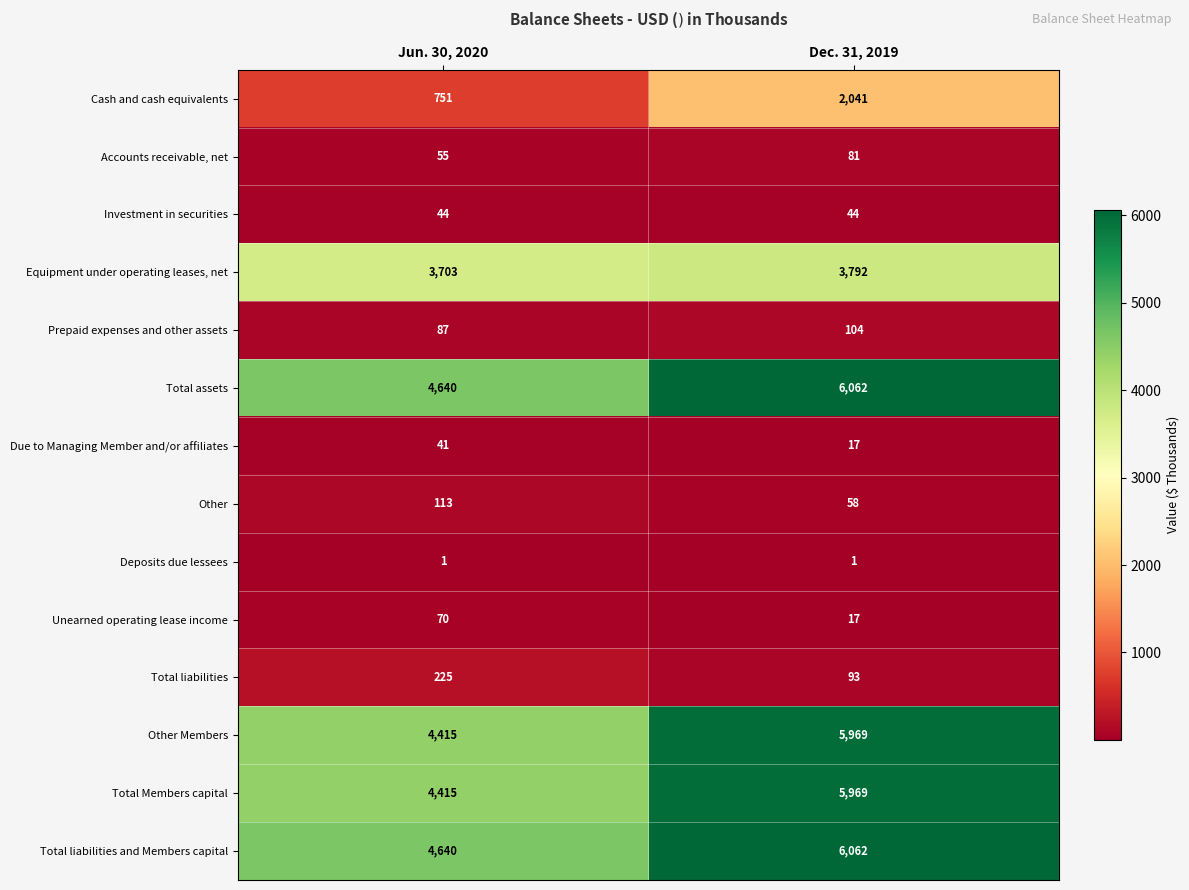

What value does the Equipment under operating leases, net series have at Jun. 30, 2020?

3703